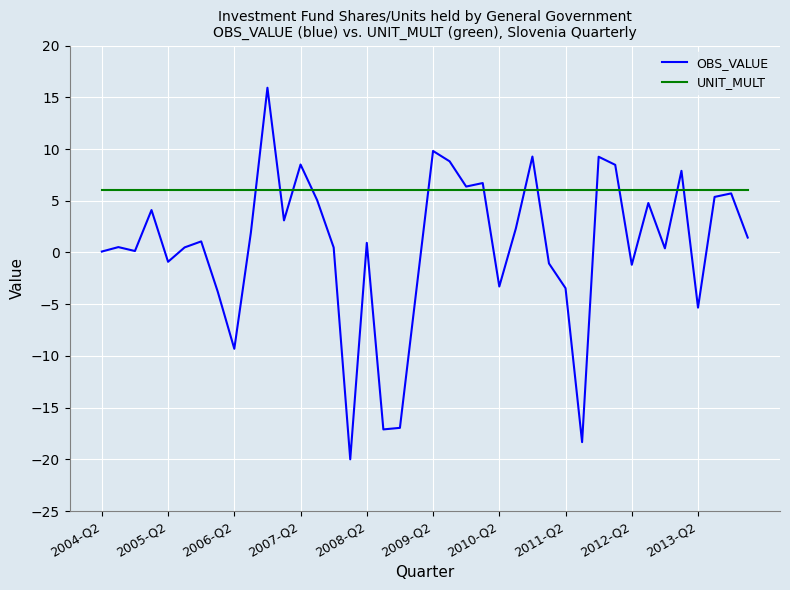

Rank the series by their maximum value, from lowest to highest.

UNIT_MULT, OBS_VALUE